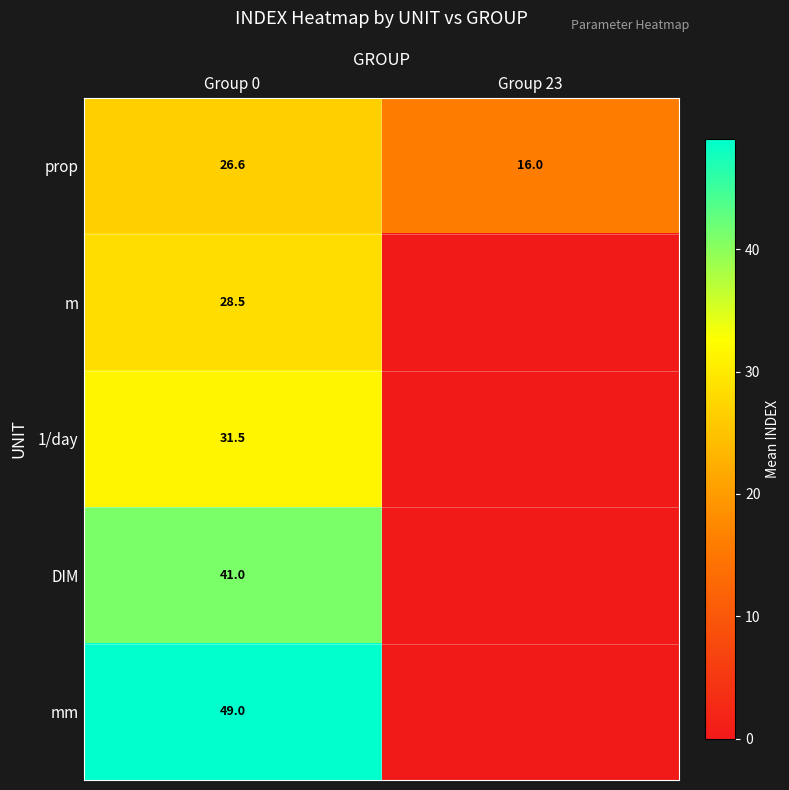

Rank the categories by prop value from highest to lowest.

Group 0, Group 23